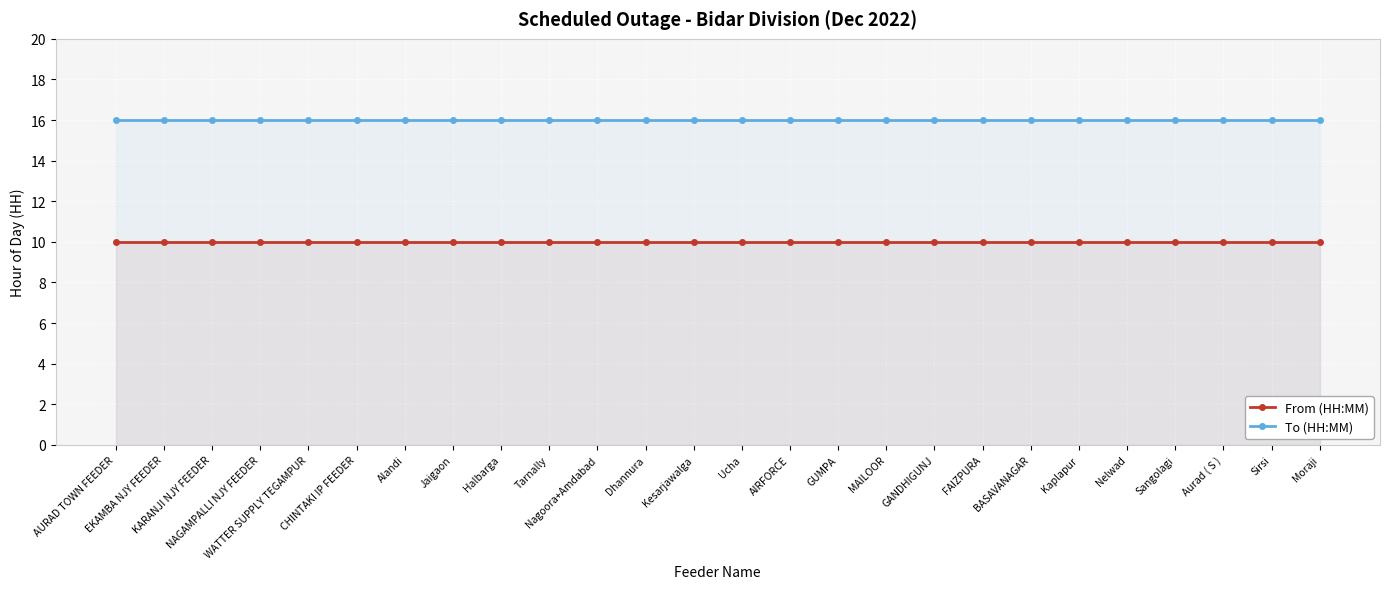

Rank the series at MAILOOR from highest to lowest value.

To (HH:MM), From (HH:MM)